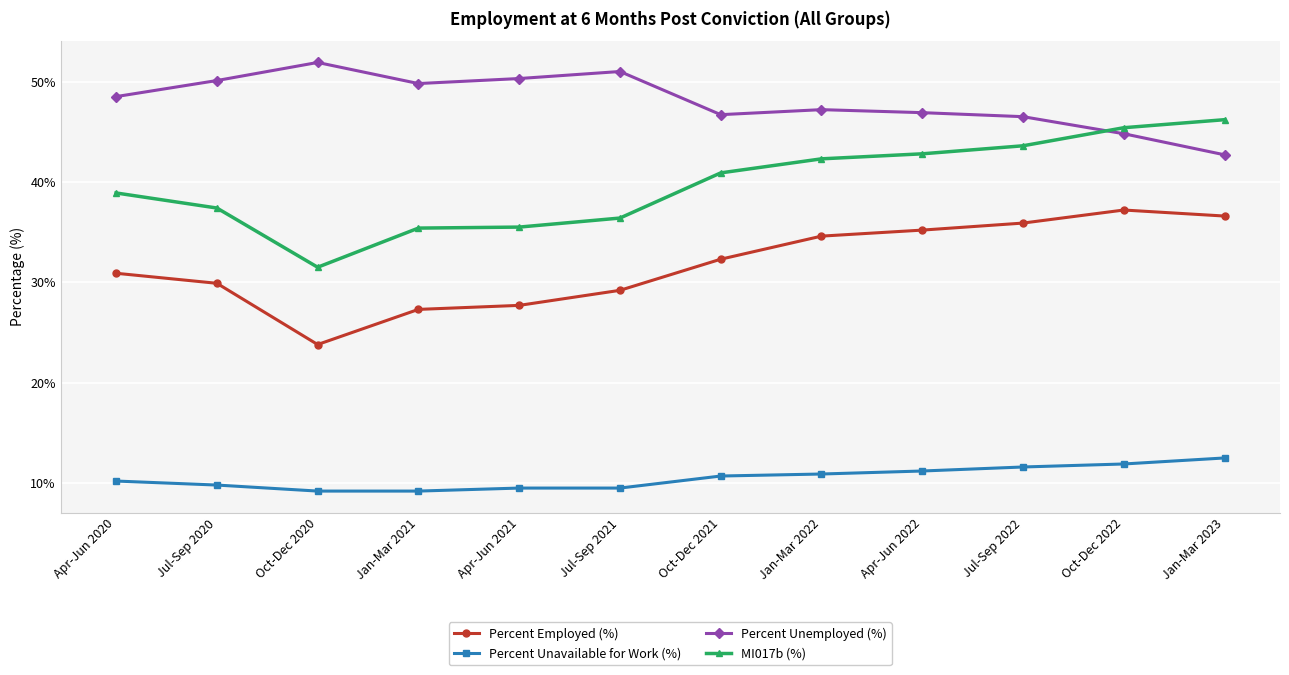

The value of Percent Unemployed (%) at Apr-Jun 2022 is 46.9. True or false?

True